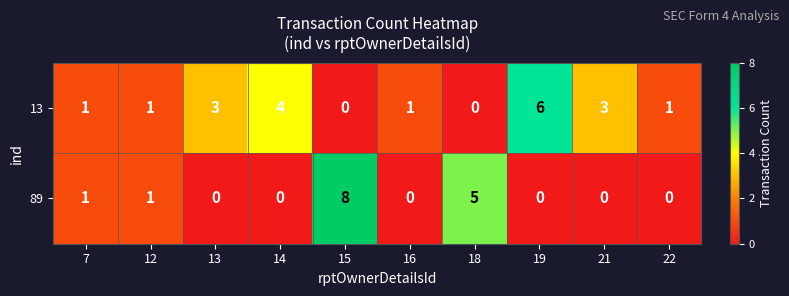

Reading left to right, transcribe all the data shown in this chart.

13: 7=1	12=1	13=3	14=4	15=0	16=1	18=0	19=6	21=3	22=1
89: 7=1	12=1	13=0	14=0	15=8	16=0	18=5	19=0	21=0	22=0